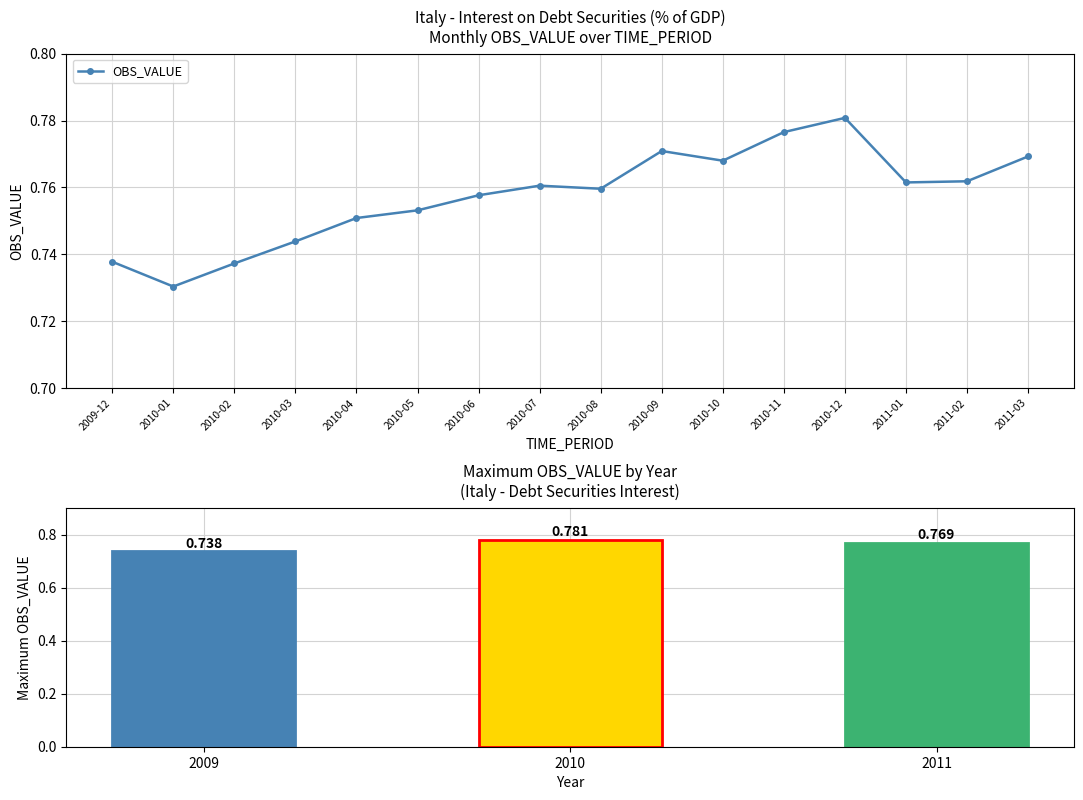

List the labels in order of value, largest first.

2010-12, 2010-11, 2010-09, 2011-03, 2010-10, 2011-02, 2011-01, 2010-07, 2010-08, 2010-06, 2010-05, 2010-04, 2010-03, 2009-12, 2010-02, 2010-01